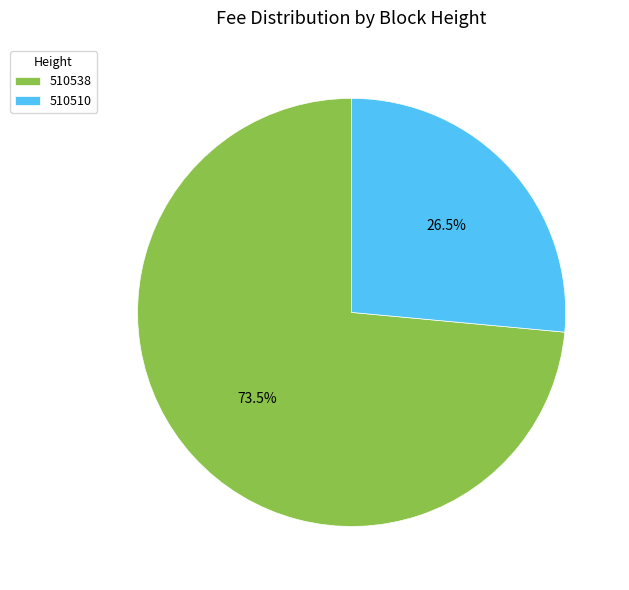

Do 510510 and 510538 together represent more than half of the pie?

Yes